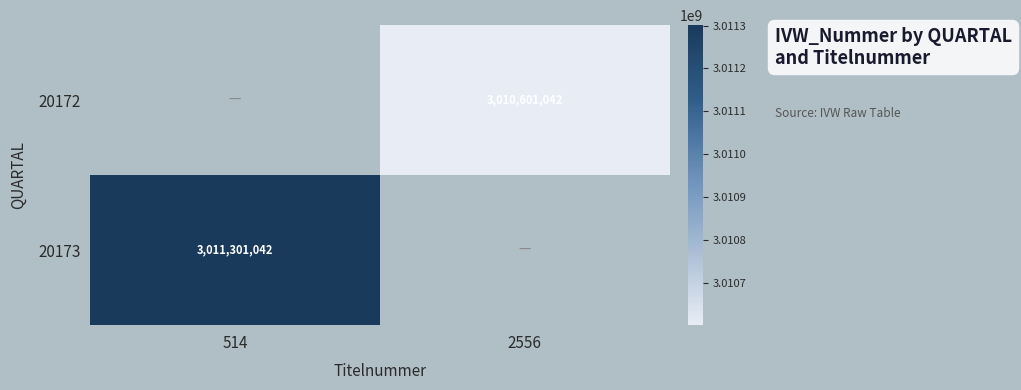

The 20172 series shows 3010601042 at 2556. True or false?

True